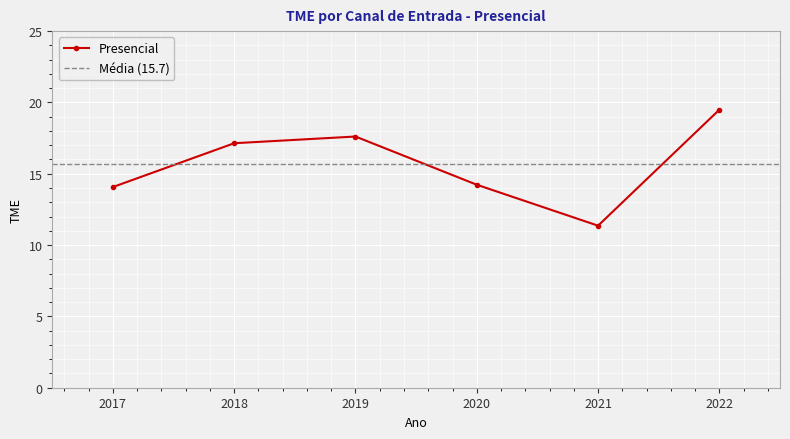

Reading left to right, what are all the values shown in this chart?

14.1	17.1	17.6	14.2	11.4	19.5